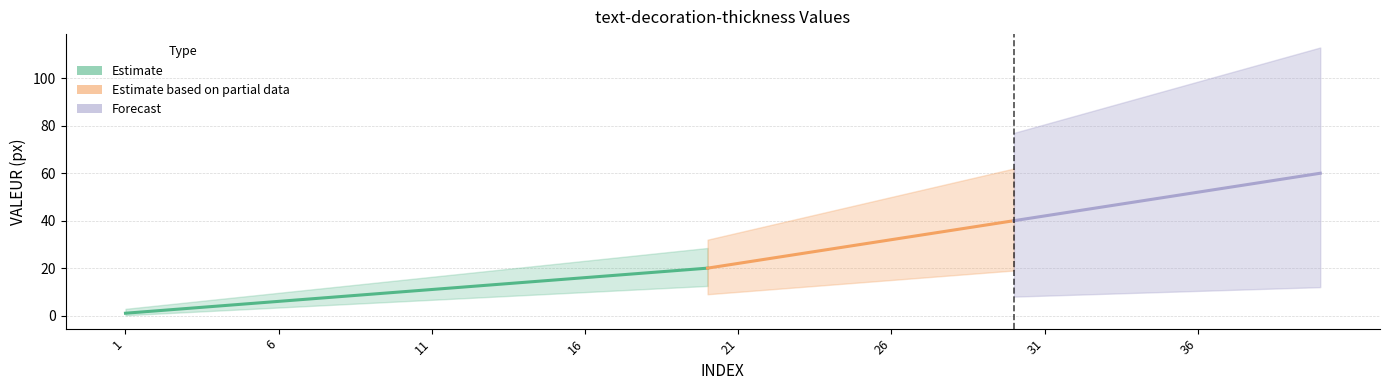

The value at 33 is 46. True or false?

True